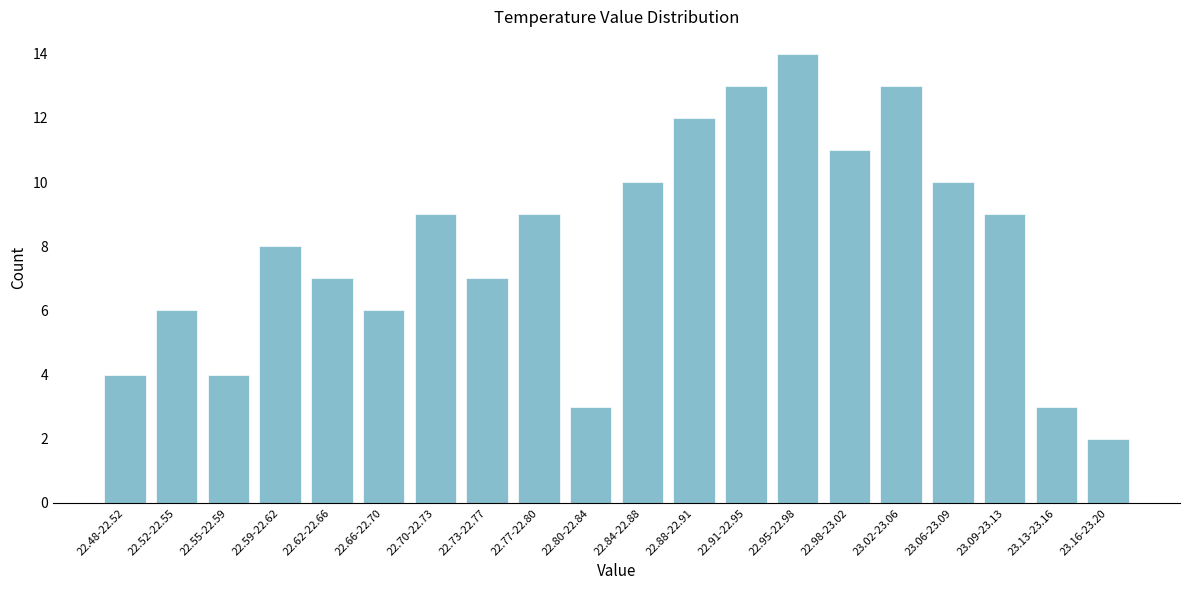

Reading left to right, list all the values displayed in this chart.

22.48-22.52=4	22.52-22.55=6	22.55-22.59=4	22.59-22.62=8	22.62-22.66=7	22.66-22.70=6	22.70-22.73=9	22.73-22.77=7	22.77-22.80=9	22.80-22.84=3	22.84-22.88=10	22.88-22.91=12	22.91-22.95=13	22.95-22.98=14	22.98-23.02=11	23.02-23.06=13	23.06-23.09=10	23.09-23.13=9	23.13-23.16=3	23.16-23.20=2